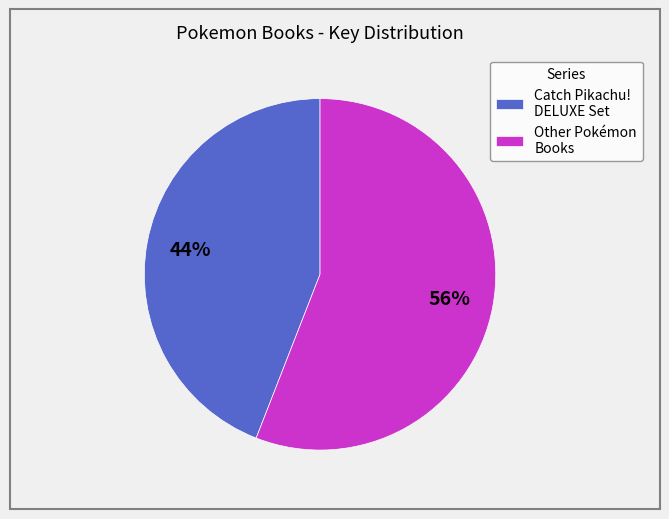

Does Other Pokémon Books represent more than half of the total?

Yes